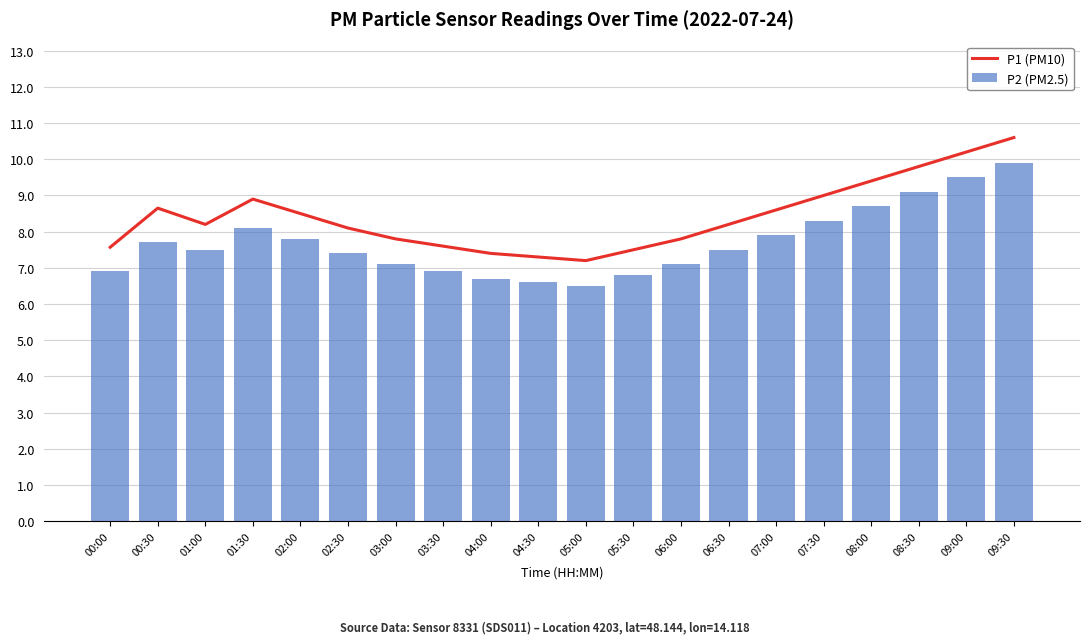

What is the label of the 10th bar from the right?

05:00